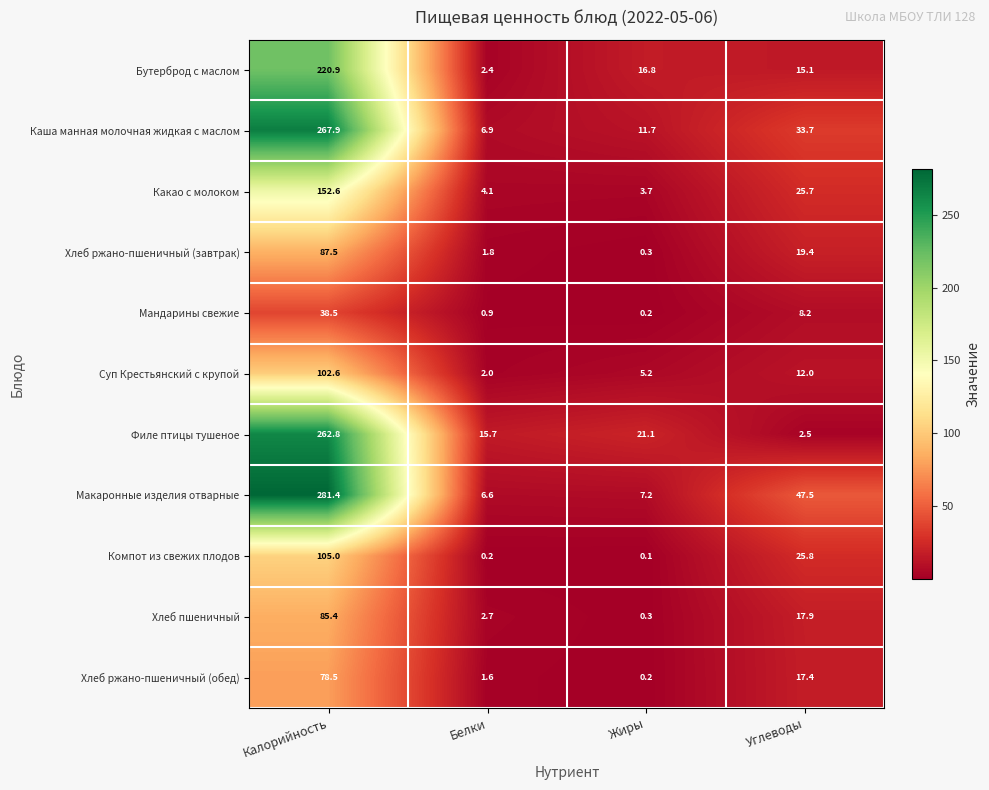

At which label is Хлеб ржано-пшеничный (завтрак) closest to 43?

Углеводы